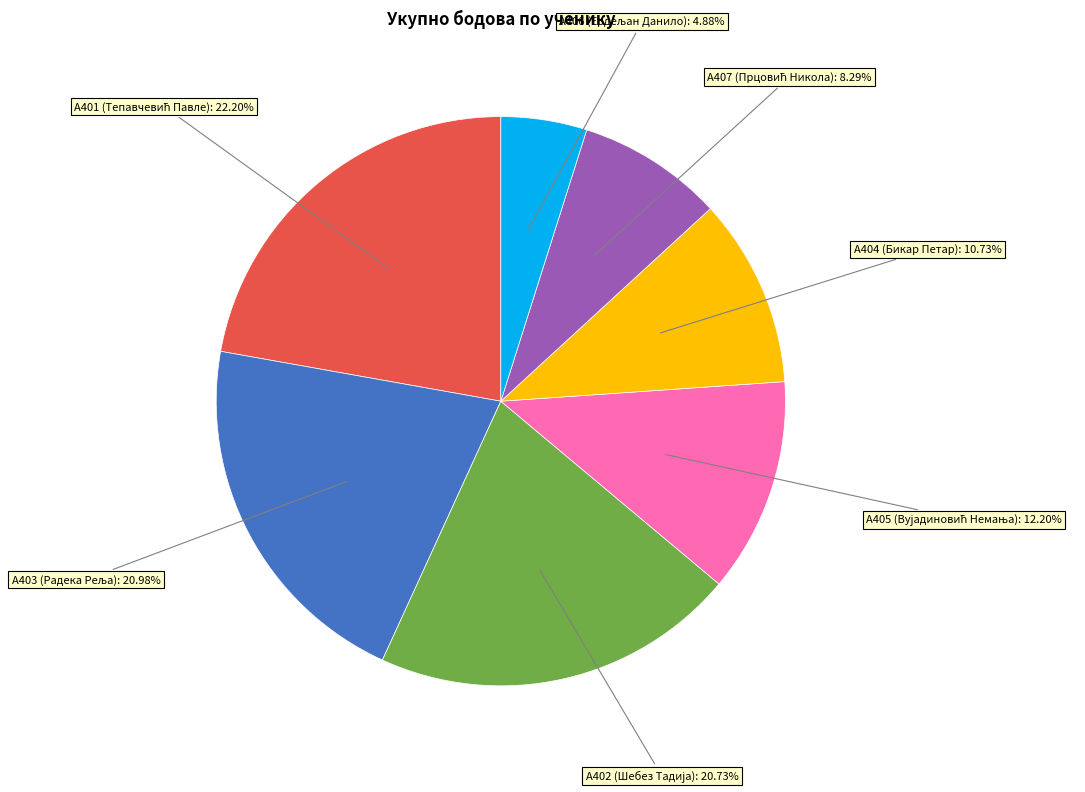

Is there any slice that represents more than half of the pie?

No